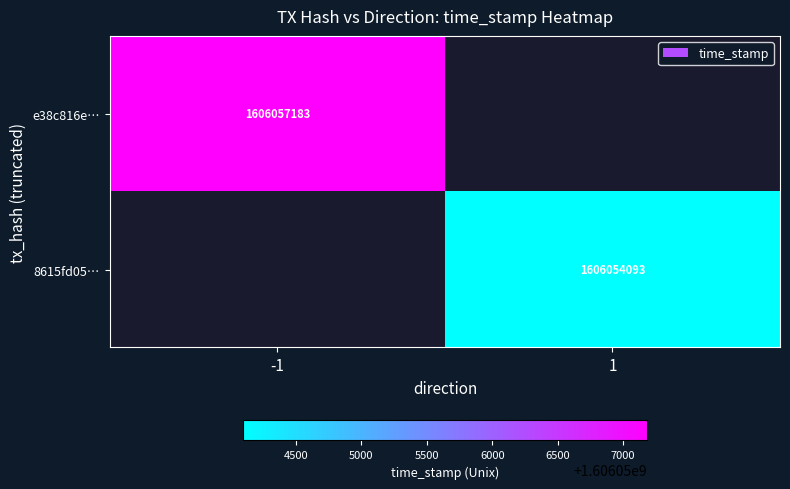

True or false: e38c816e… has a value of 2275669925.3 at -1.

False